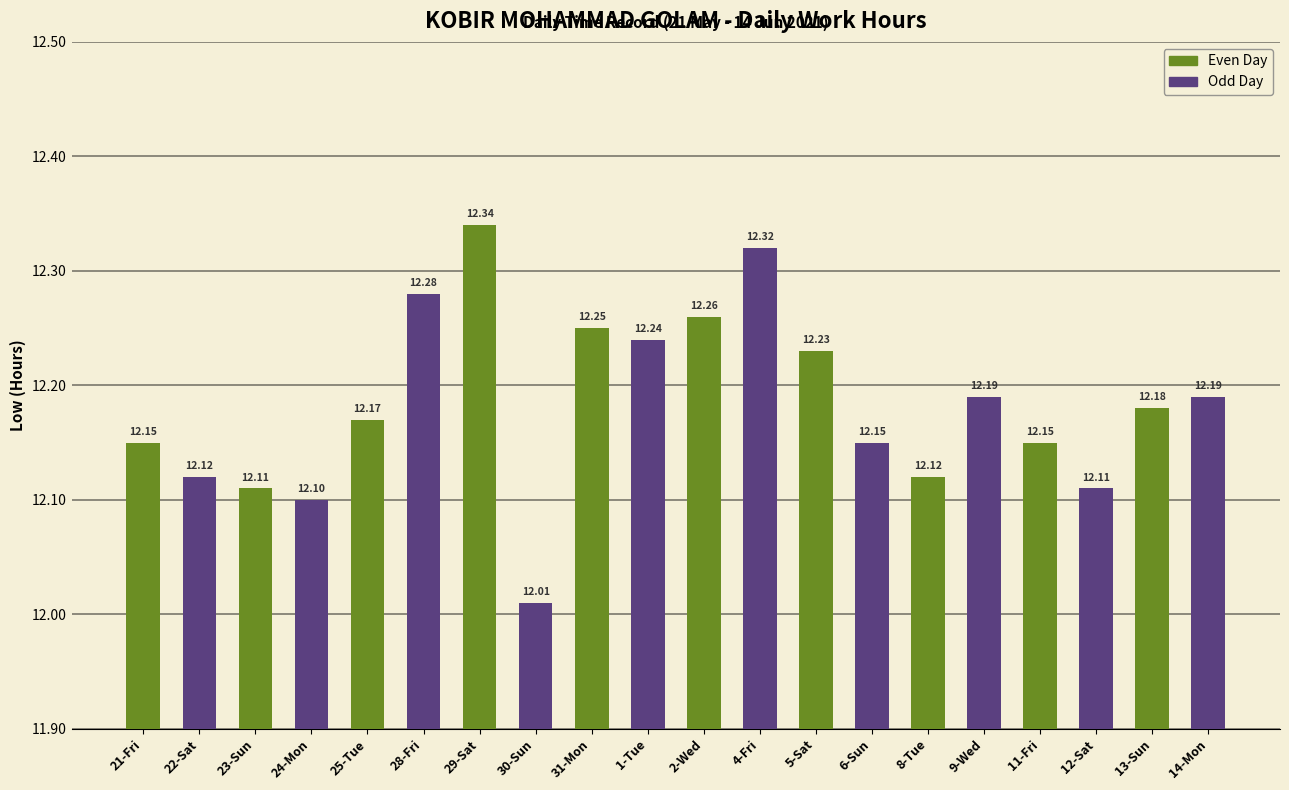

Between 5-Sat and 8-Tue, which is larger?

5-Sat